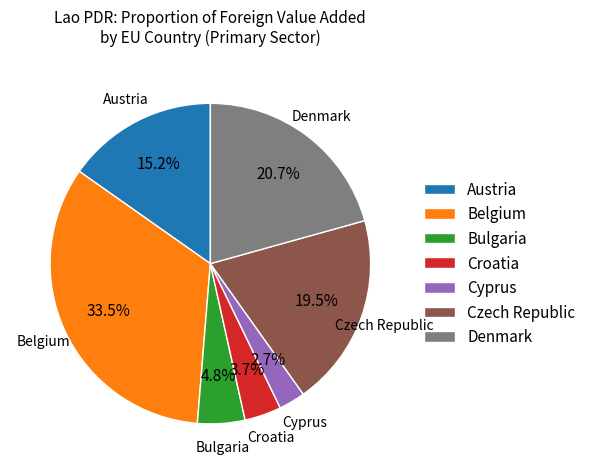

How many slices are in this pie chart?

7